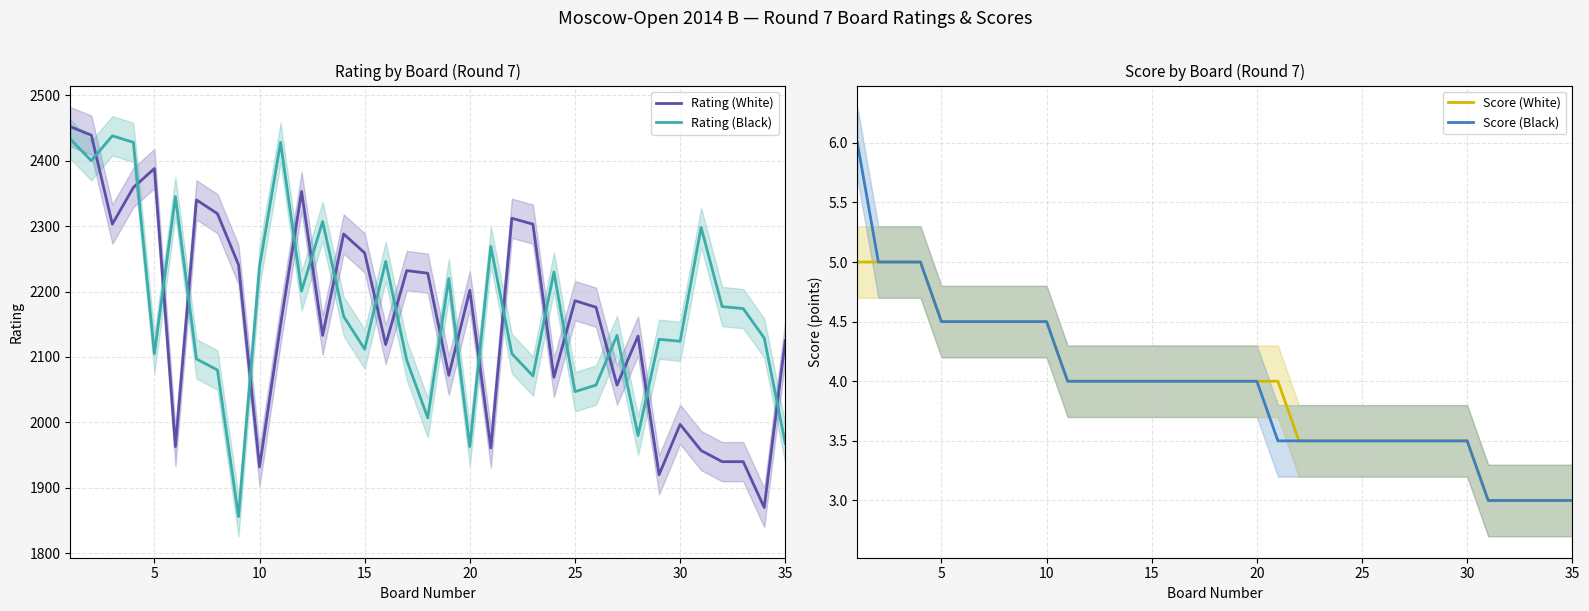

Reading right to left, list all the values displayed in this chart.

Rating (White): 2125.0	1870.0	1940.0	1940.0	1957.0	1997.0	1920.0	2132.0	2057.0	2176.0	2186.0	2069.0	2303.0	2312.0	1961.0	2202.0	2072.0	2228.0	2232.0	2119.0	2259.0	2288.0	2133.0	2353.0	2149.0	1932.0	2241.0	2319.0	2340.0	1963.0	2388.0	2359.0	2303.0	2439.0	2452.0
Rating (Black): 1968.0	2129.0	2174.0	2177.0	2298.0	2124.0	2127.0	1980.0	2133.0	2057.0	2047.0	2230.0	2071.0	2105.0	2269.0	1963.0	2220.0	2007.0	2095.0	2246.0	2112.0	2162.0	2307.0	2201.0	2428.0	2238.0	1856.0	2080.0	2097.0	2345.0	2105.0	2428.0	2438.0	2400.0	2433.0
Score (White): 3.0	3.0	3.0	3.0	3.0	3.5	3.5	3.5	3.5	3.5	3.5	3.5	3.5	3.5	4.0	4.0	4.0	4.0	4.0	4.0	4.0	4.0	4.0	4.0	4.0	4.5	4.5	4.5	4.5	4.5	4.5	5.0	5.0	5.0	5.0
Score (Black): 3.0	3.0	3.0	3.0	3.0	3.5	3.5	3.5	3.5	3.5	3.5	3.5	3.5	3.5	3.5	4.0	4.0	4.0	4.0	4.0	4.0	4.0	4.0	4.0	4.0	4.5	4.5	4.5	4.5	4.5	4.5	5.0	5.0	5.0	6.0